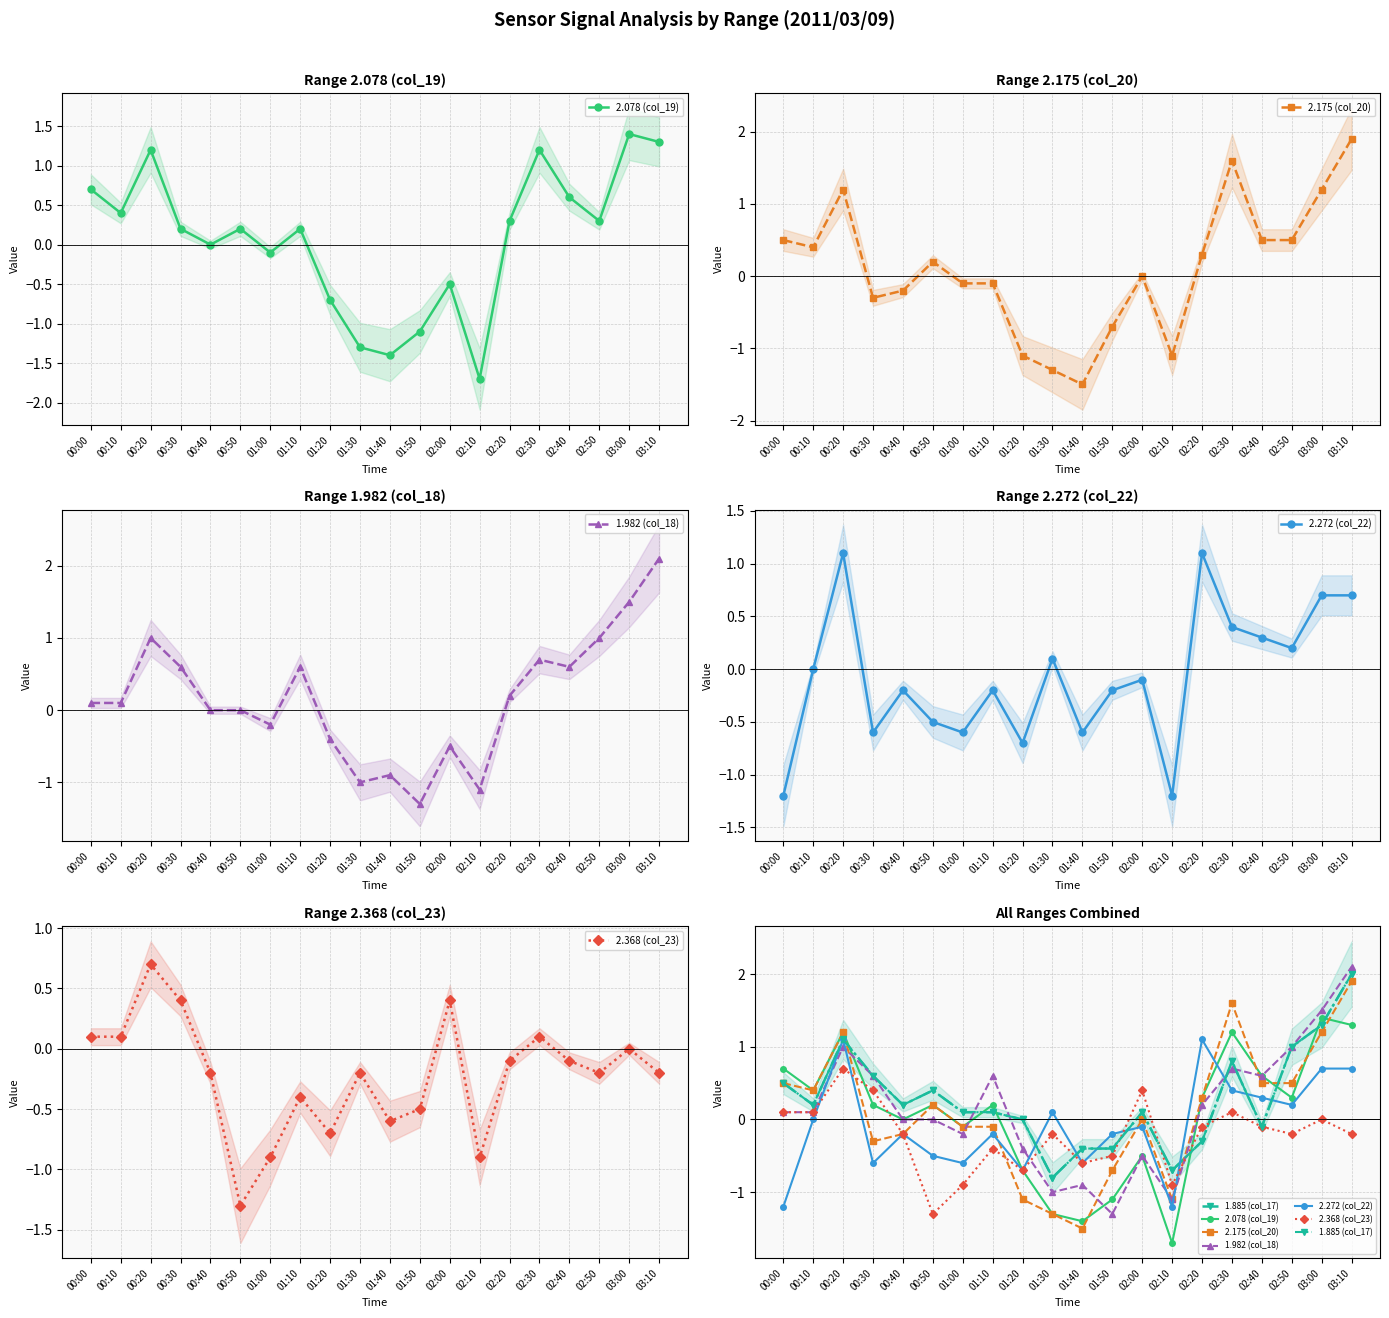

What is the sum of the 2.078 (col_19) values at 02:40 and 01:00?

0.5